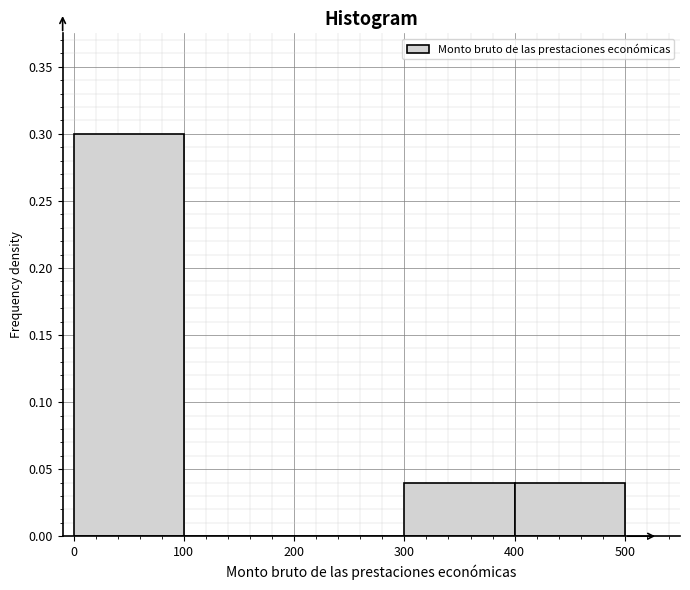

Reading left to right, list every bar in this chart as the range it spans on the x-axis followed by its height. The values are not printed on the chart, so give them approximately, as read against the axis.

0 to 100: 0.30
100 to 200: 0
200 to 300: 0
300 to 400: 0.04
400 to 500: 0.04